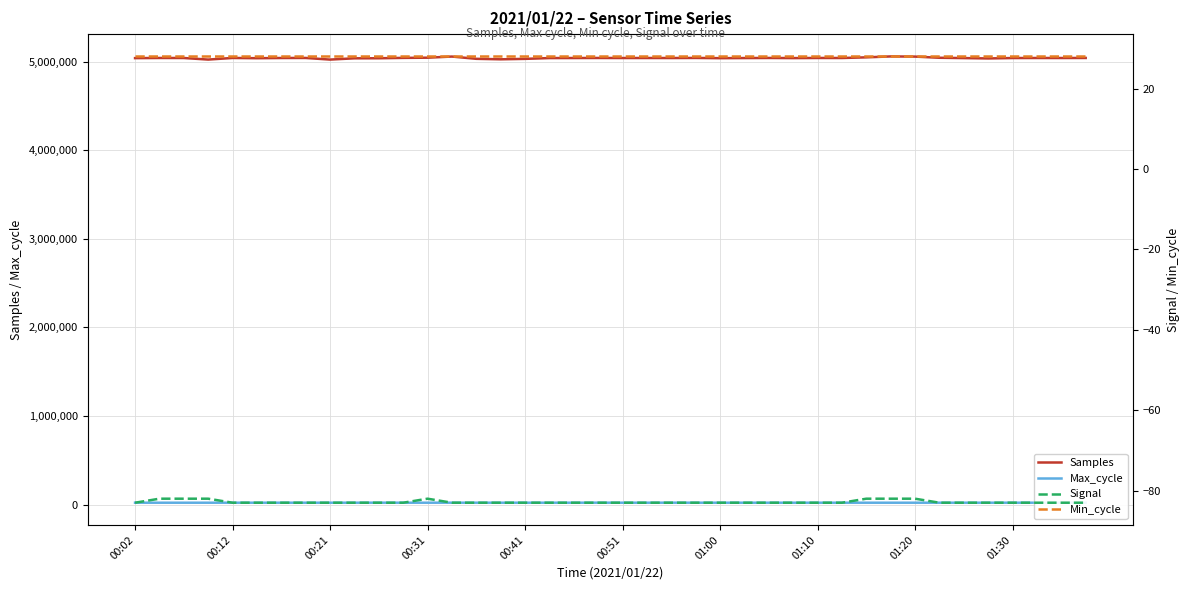

What is the lowest value of the Samples series?

5022223